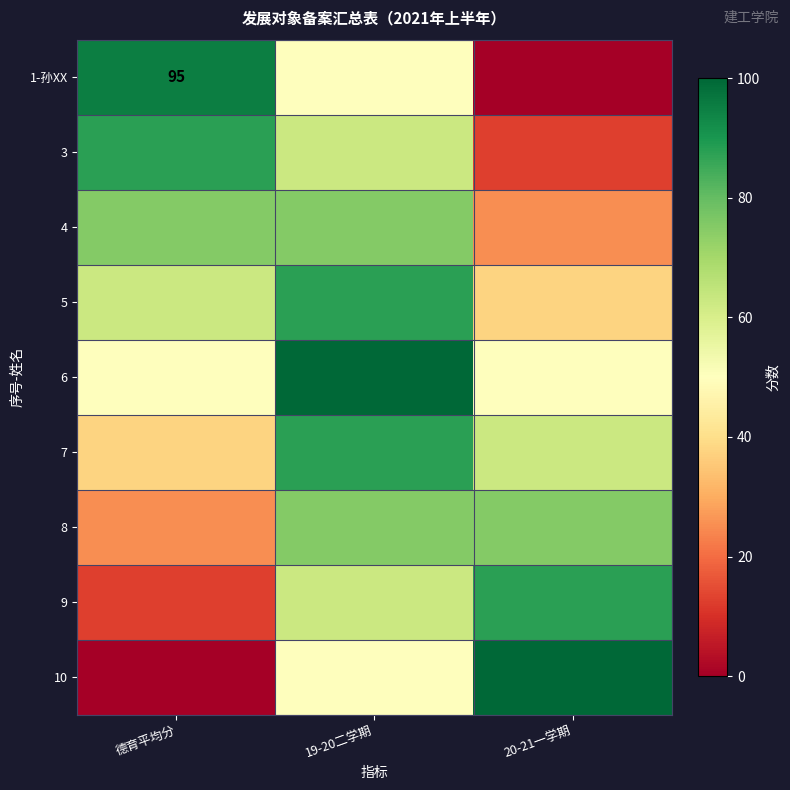

At 19-20二学期, list the series in order from smallest to largest.

1-孙XX, 10, 3, 9, 4, 8, 5, 7, 6